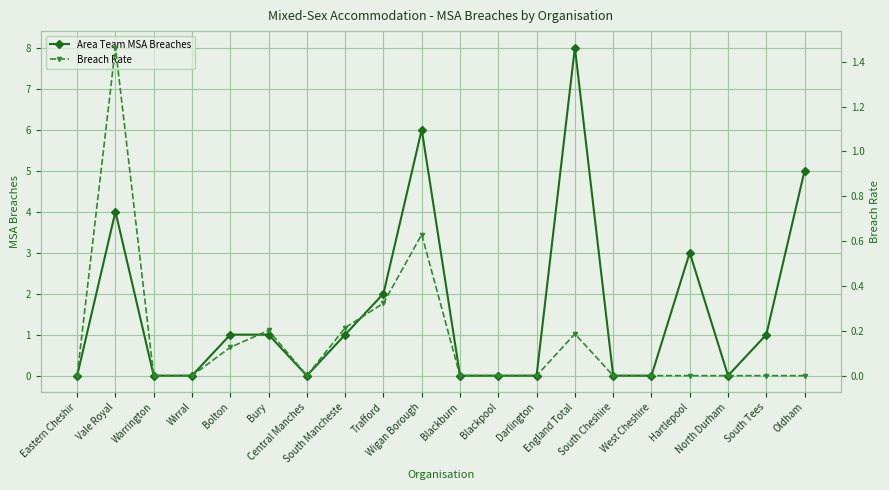

True or false: Breach Rate has a value of 0.0 at South Tees.

True